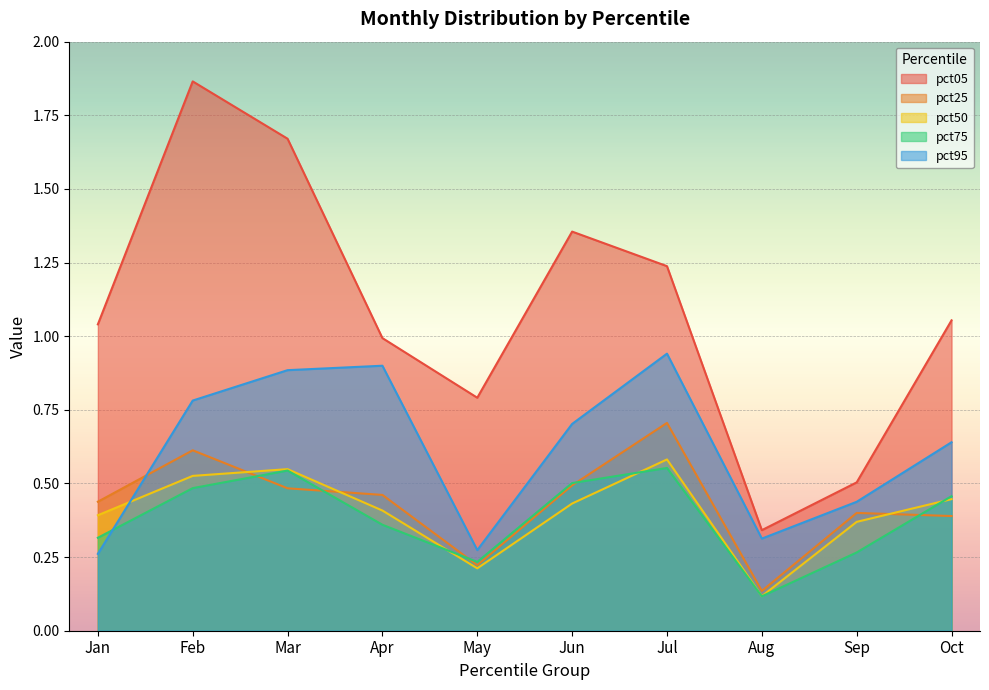

At which label does pct50 reach its minimum?

Aug